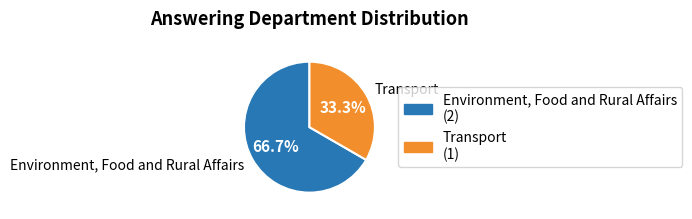

Is there any slice that represents more than half of the pie?

Yes